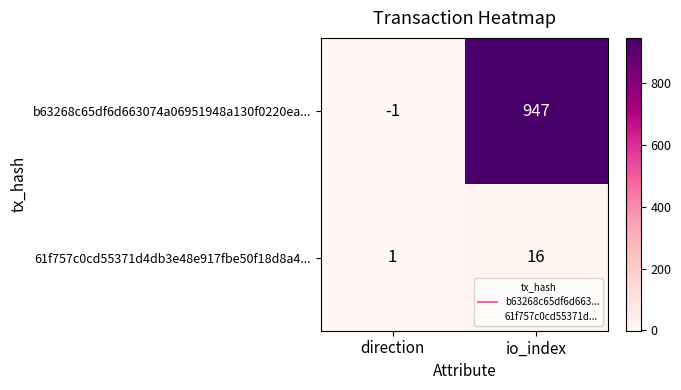

Reading right to left, transcribe all the data shown in this chart.

b63268c65df6d663074a06951948a130f0220ea...: io_index=947	direction=-1
61f757c0cd55371d4db3e48e917fbe50f18d8a4...: io_index=16	direction=1